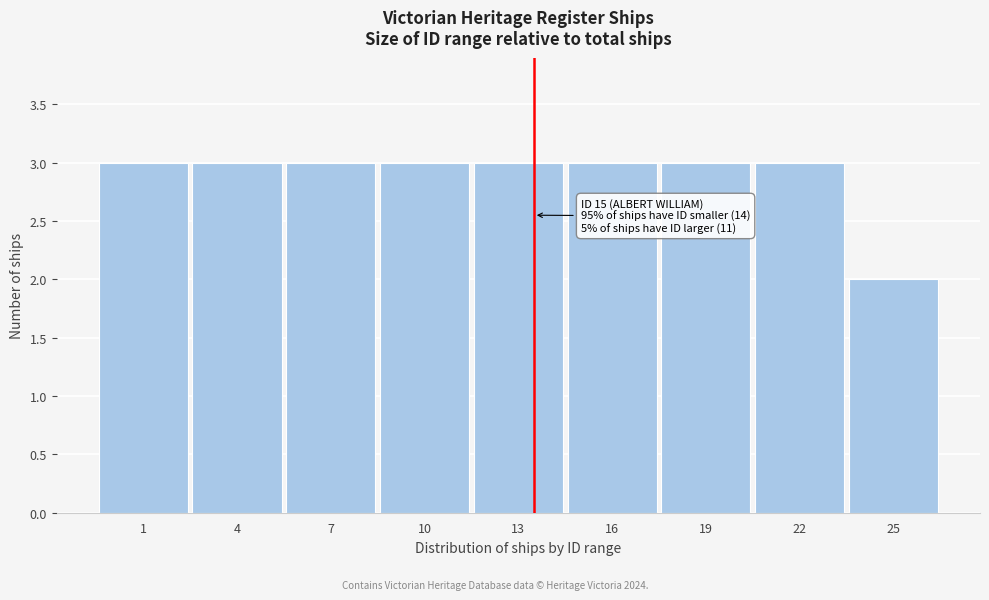

Reading right to left, what are all the values shown in this chart?

25=2	22=3	19=3	16=3	13=3	10=3	7=3	4=3	1=3